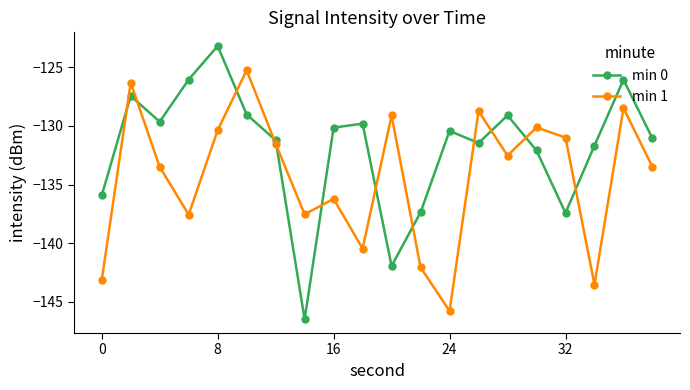

True or false: min 1 and min 0 cross at least once.

True